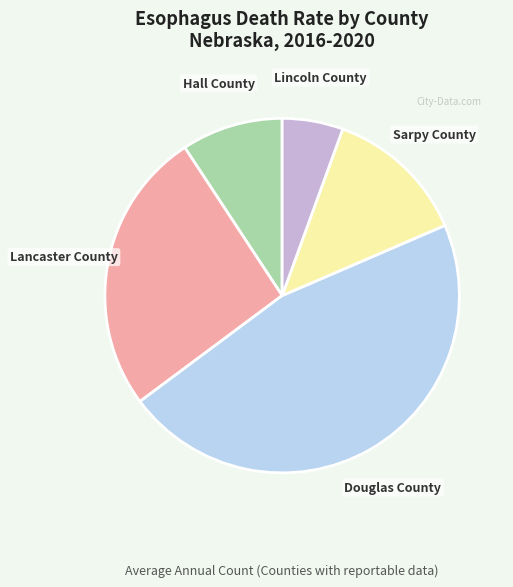

Is there a majority slice in this chart?

No